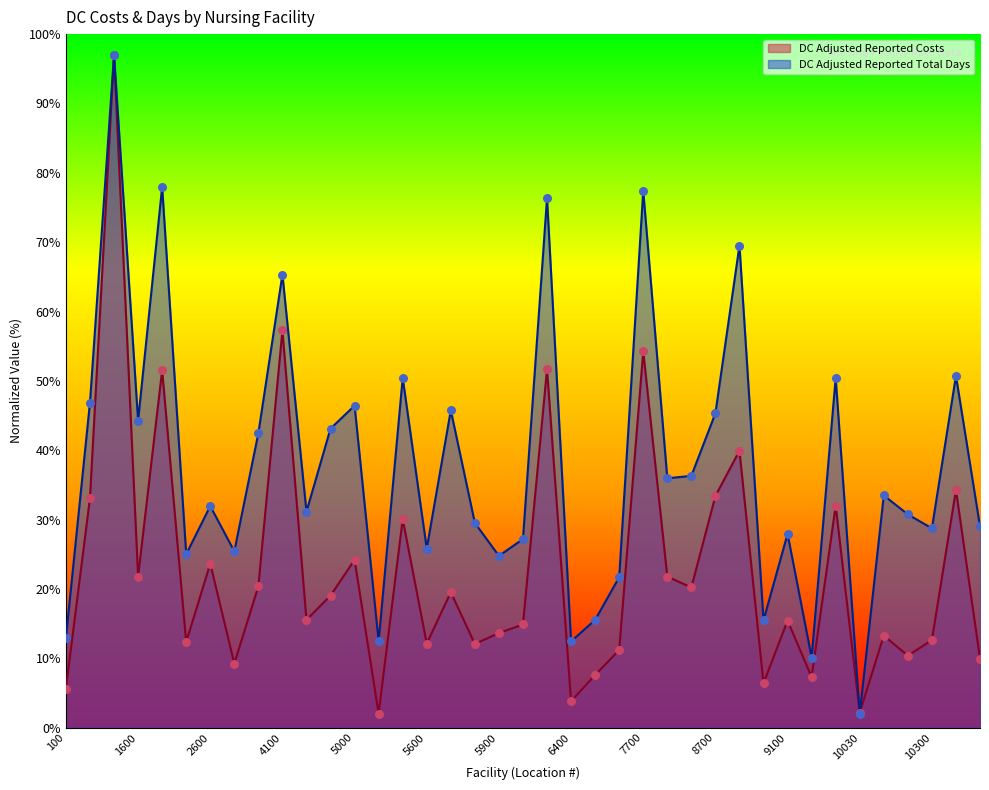

Which series has the largest Y range (max minus min)?

DC Adjusted Reported Costs